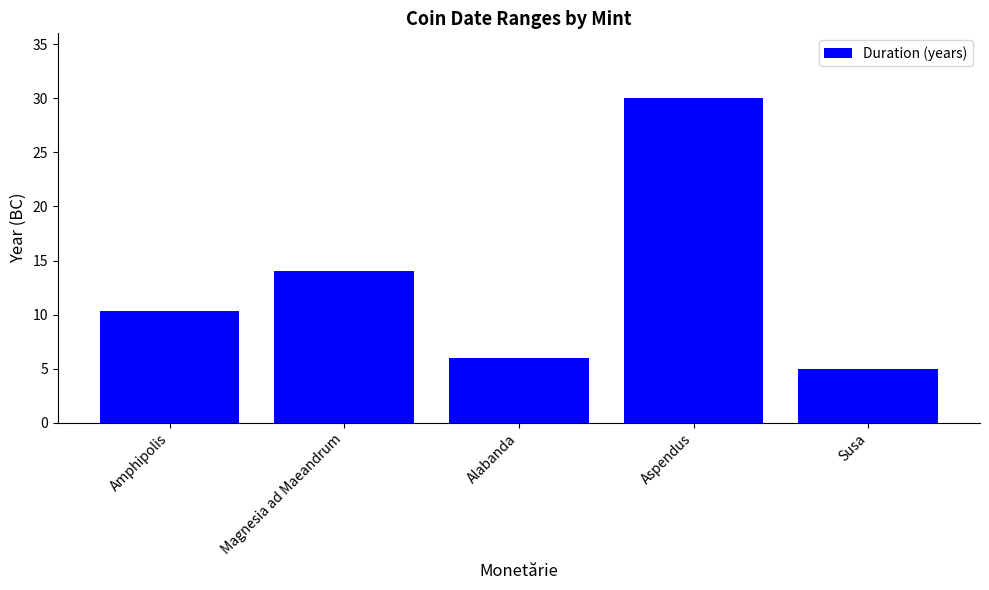

What is the sum of all values?

65.3